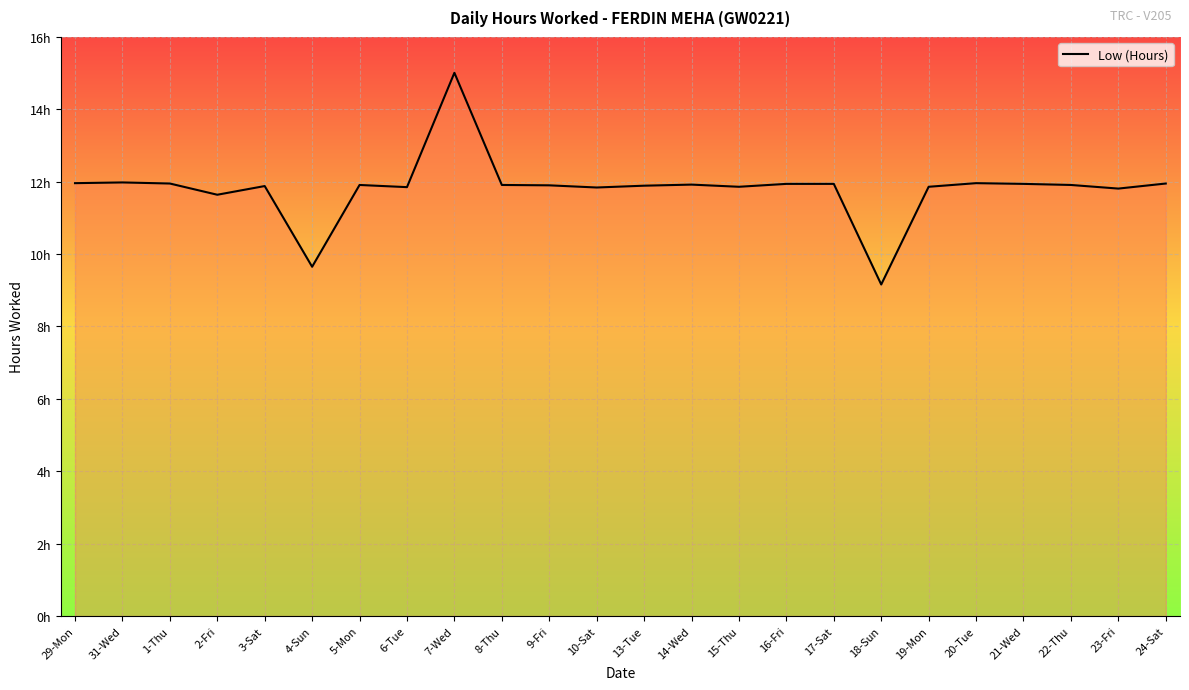

What is the sum of the values at 1-Thu and 20-Tue?

23.9